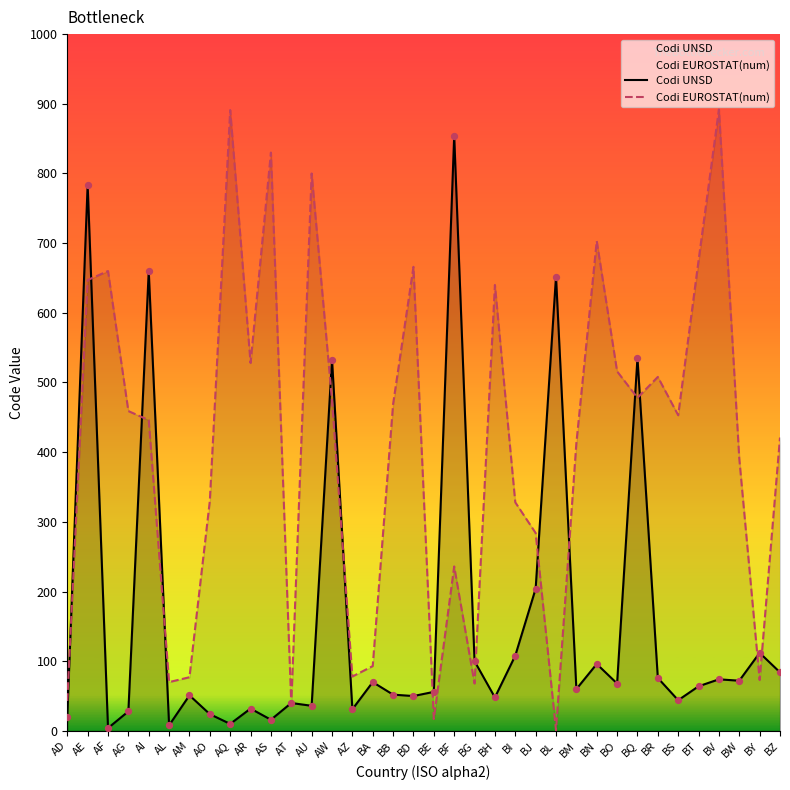

Which series contains the highest Y value?

Codi EUROSTAT(num)